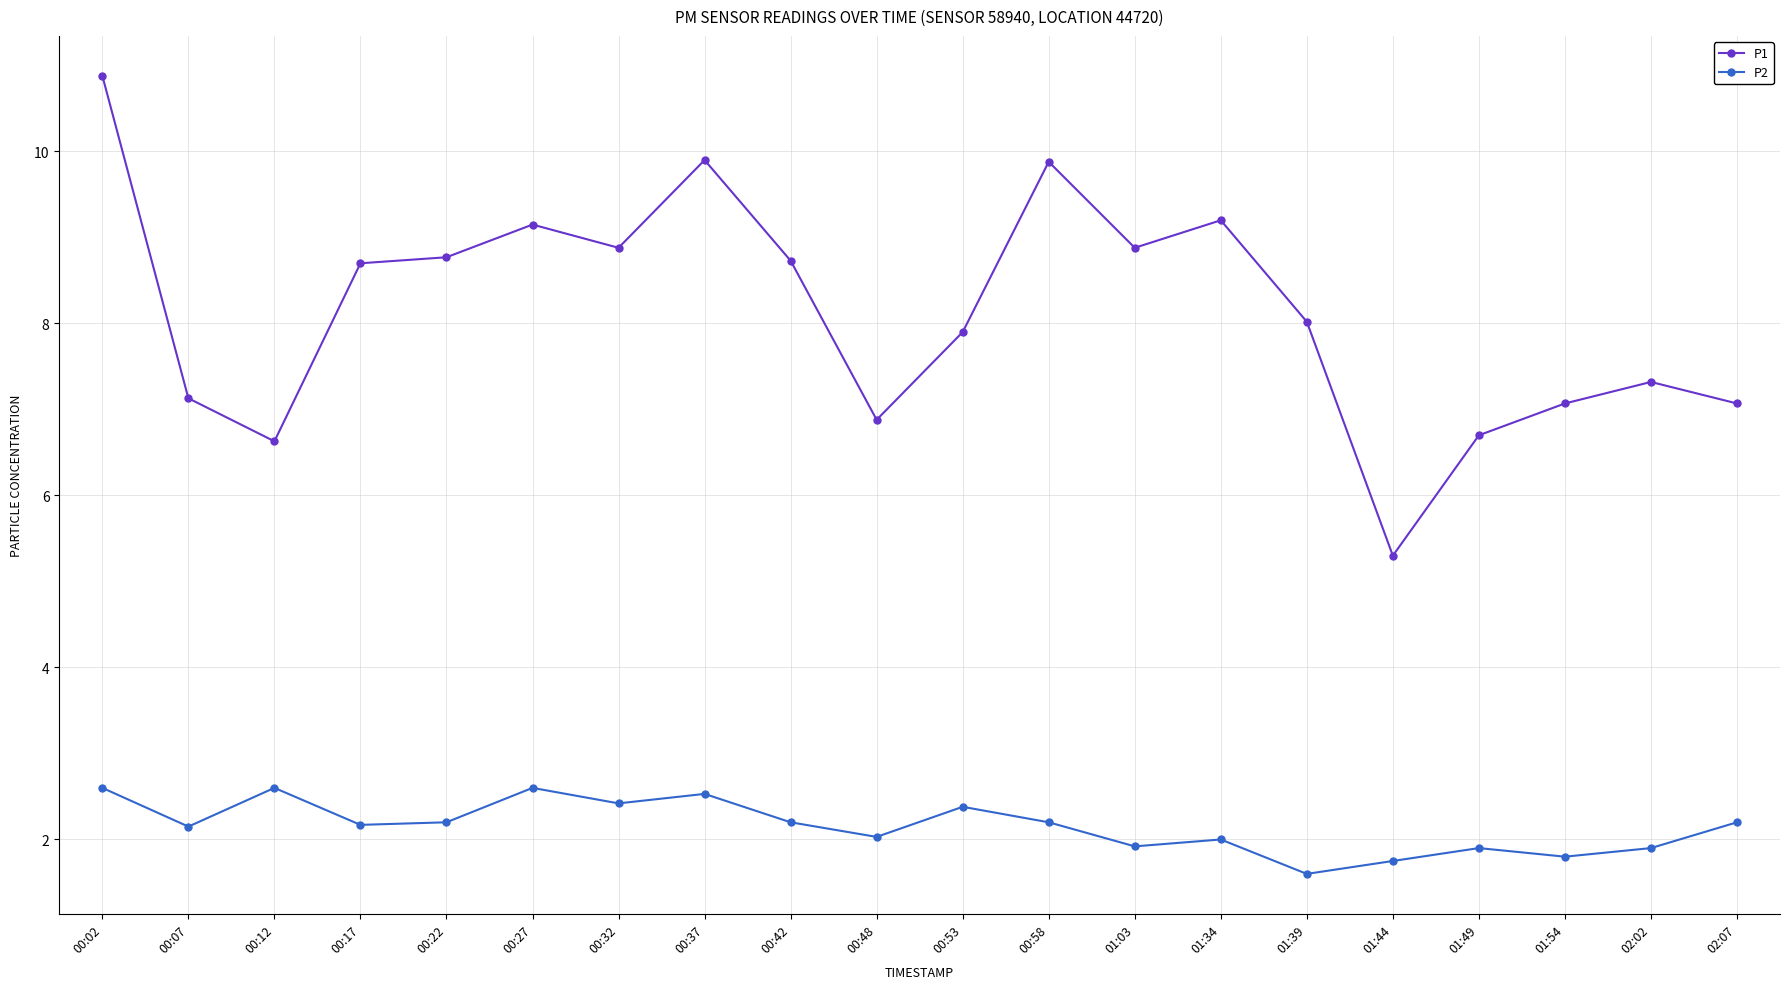

Rank the series by their maximum value, from highest to lowest.

P1, P2